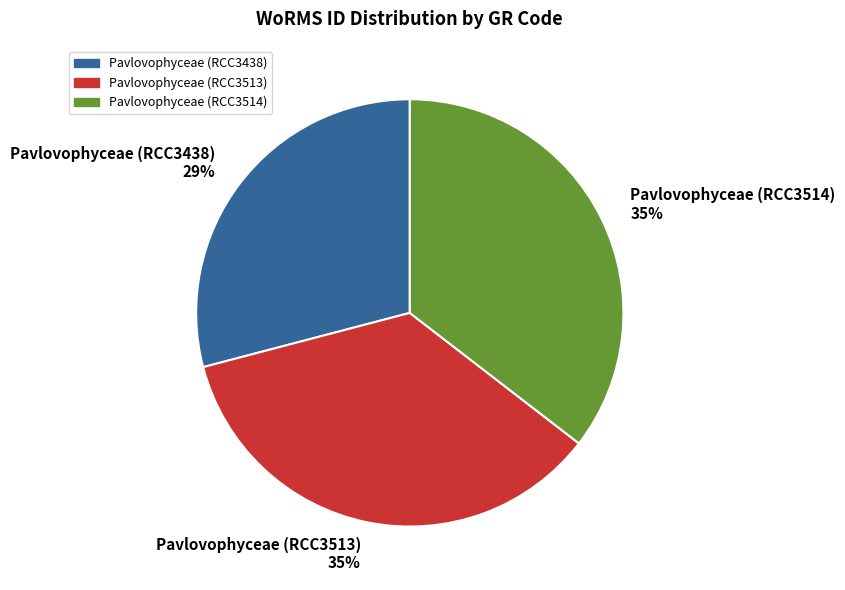

Is it true that Pavlovophyceae (RCC3514) is 48% of the pie?

False